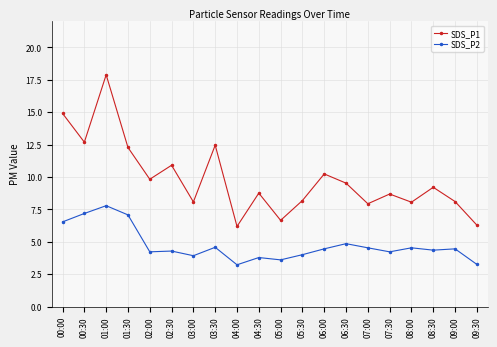

Is it true that SDS_P2 equals 9.5 at 00:00?

False